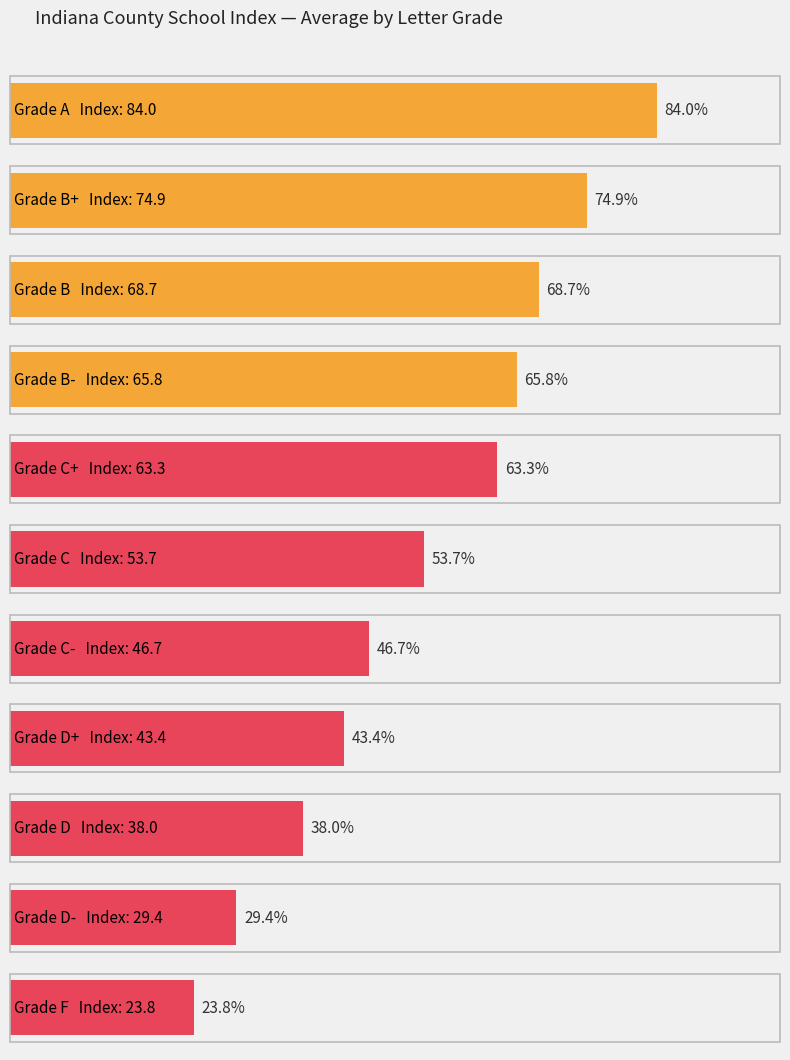

True or false: F has a value of 47.1 at Dearborn/Decatur.

False